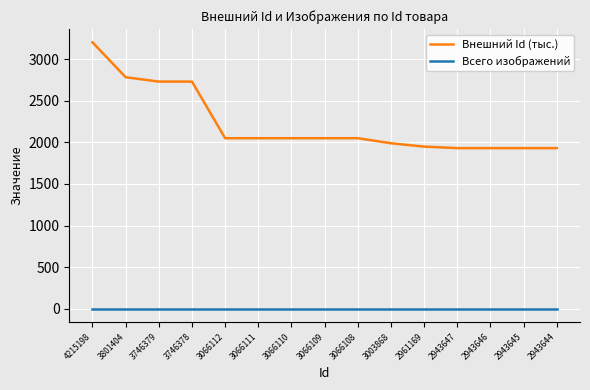

At which category is the sum across all series the highest?

4215198